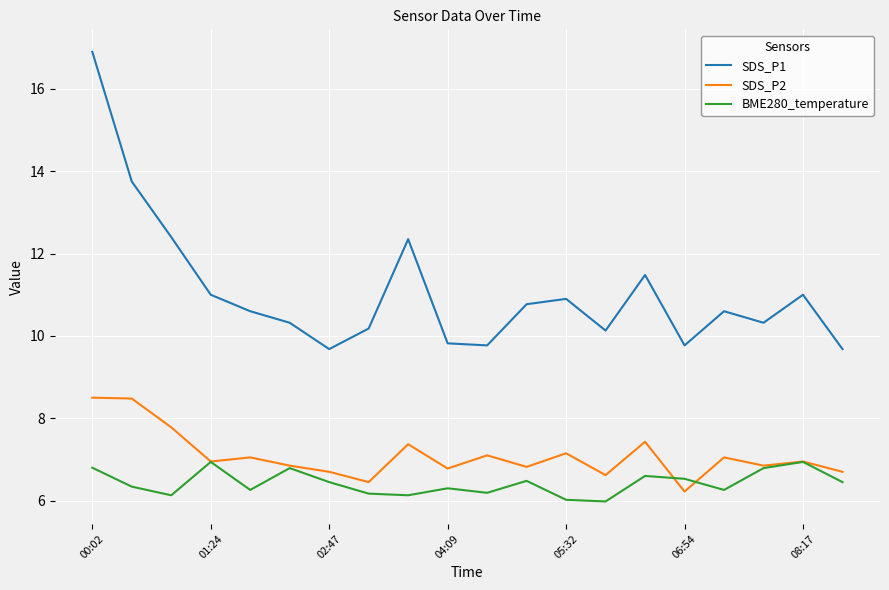

Which series has the largest range (max minus min)?

SDS_P1